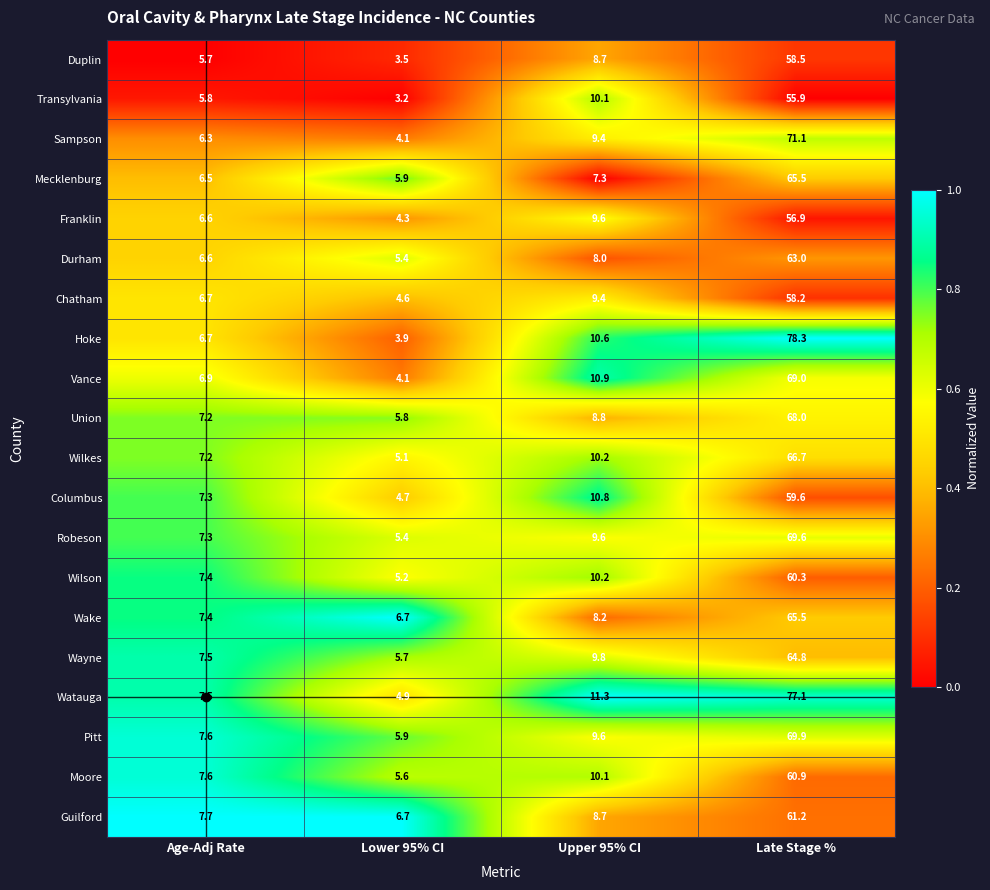

What is the total value across all series at Late Stage %?

1300.0